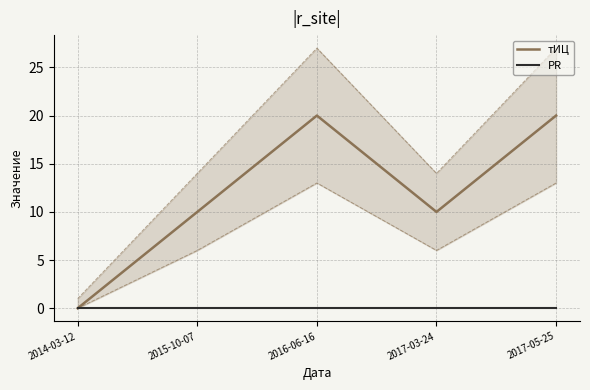

At how many categories does at least one series exceed 7?

4